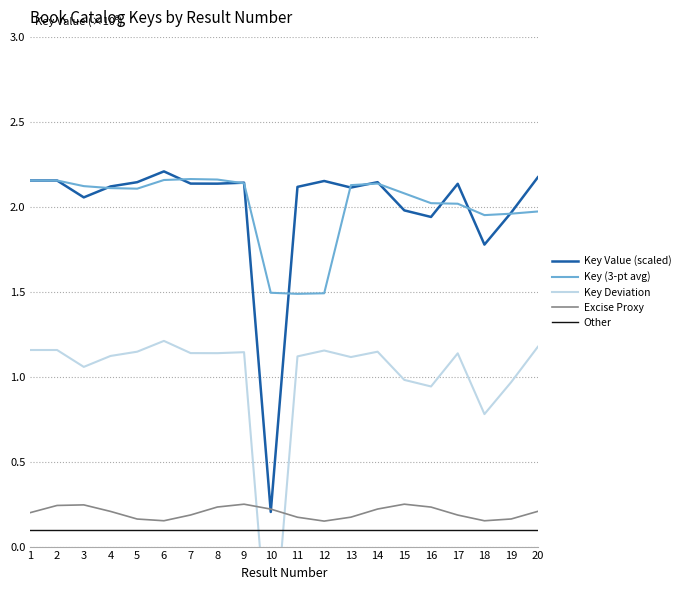

Reading left to right, what are all the values shown in this chart?

Key Value (scaled): 2.2	2.2	2.1	2.1	2.1	2.2	2.1	2.1	2.1	0.2	2.1	2.2	2.1	2.1	2.0	1.9	2.1	1.8	2.0	2.2
Key (3-pt avg): 2.2	2.2	2.1	2.1	2.1	2.2	2.2	2.2	2.1	1.5	1.5	1.5	2.1	2.1	2.1	2.0	2.0	2.0	2.0	2.0
Key Deviation: 1.2	1.2	1.1	1.1	1.1	1.2	1.1	1.1	1.1	-0.8	1.1	1.2	1.1	1.1	1.0	0.9	1.1	0.8	1.0	1.2
Excise Proxy: 0.2	0.2	0.2	0.2	0.2	0.2	0.2	0.2	0.2	0.2	0.2	0.2	0.2	0.2	0.2	0.2	0.2	0.2	0.2	0.2
Other: 0.1	0.1	0.1	0.1	0.1	0.1	0.1	0.1	0.1	0.1	0.1	0.1	0.1	0.1	0.1	0.1	0.1	0.1	0.1	0.1